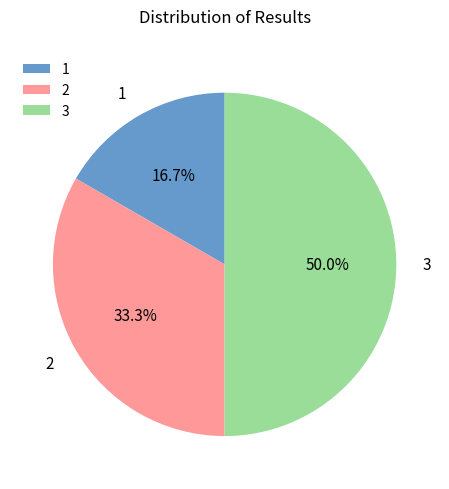

What portion of the pie excludes 3?

50.0%